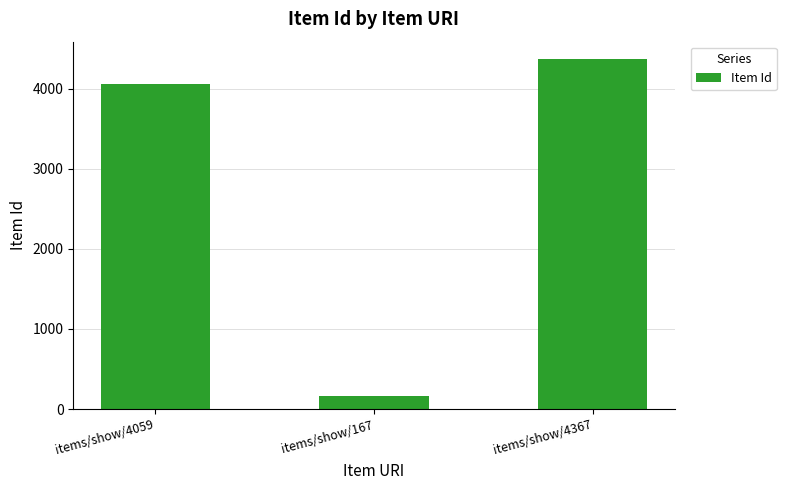

What is the difference between the values at items/show/4059 and items/show/4367?

308